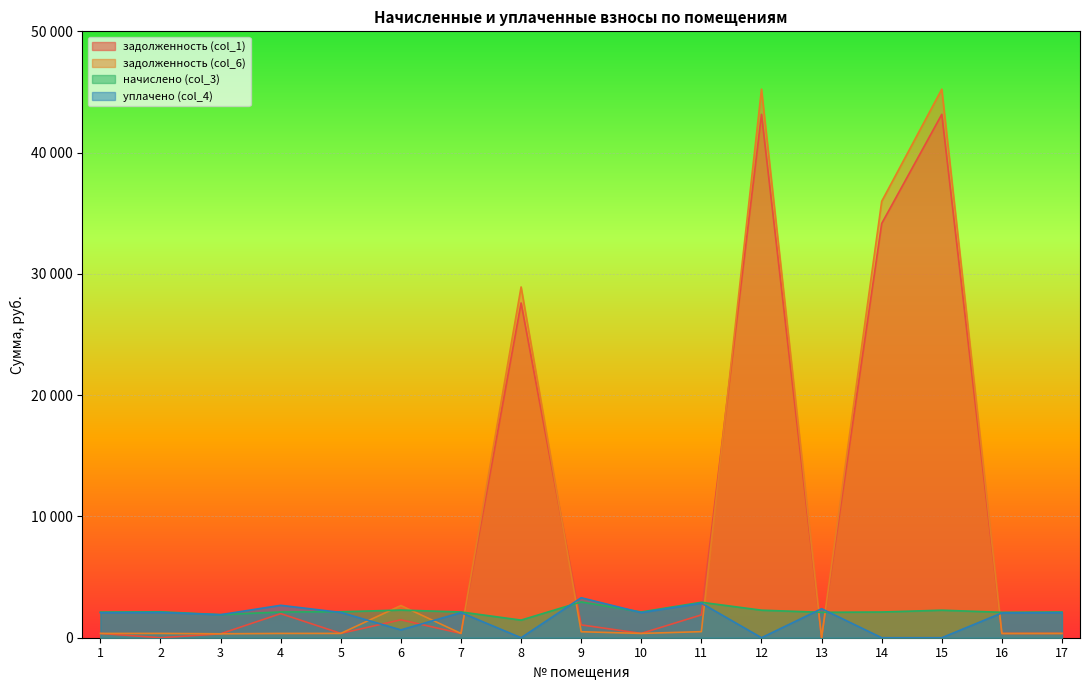

Reading right to left, transcribe all the data shown in this chart.

задолженность (col_1): 353.2	349.2	43155.0	34153.6	0.0	43155.0	1882.8	354.0	1058.9	27601.8	354.0	1477.1	356.5	1986.6	322.9	0.0	352.4
задолженность (col_6): 353.2	349.2	45230.2	35980.9	0.0	45230.2	500.3	354.0	493.1	28922.7	354.0	2654.5	356.5	354.0	322.9	356.5	352.4
начислено (col_3): 2119.3	2095.0	2270.3	2119.3	2095.0	2270.3	2923.2	2124.2	2952.4	1451.9	2124.2	2280.1	2138.8	2124.2	1900.1	2138.8	2114.5
уплачено (col_4): 2066.2	2042.5	0.0	0.0	2391.7	0.0	2850.0	2071.0	3296.6	0.0	2071.0	646.0	2085.3	2672.7	1900.1	2085.3	2061.5